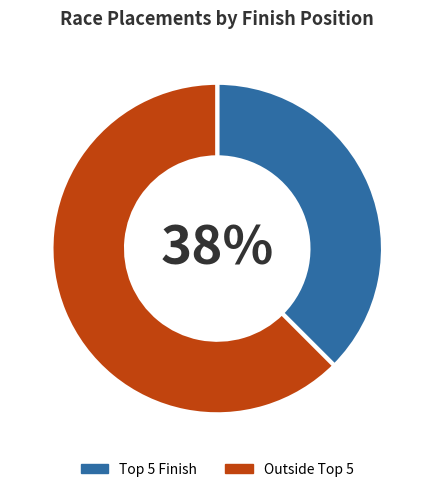

Is there any slice that represents more than half of the pie?

Yes